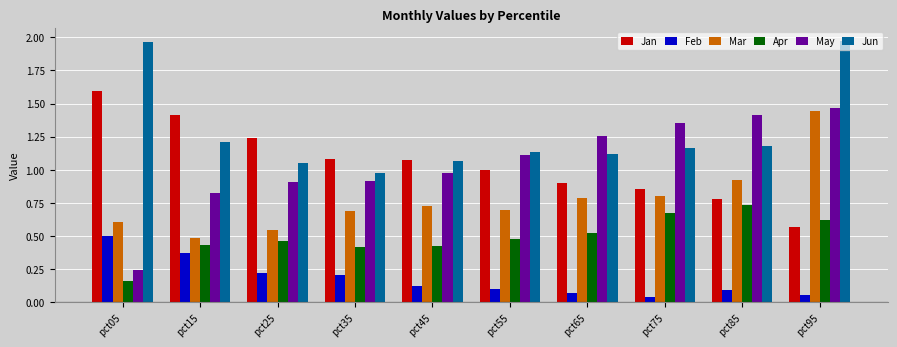

Is it true that Mar equals 0.5 at pct65?

False